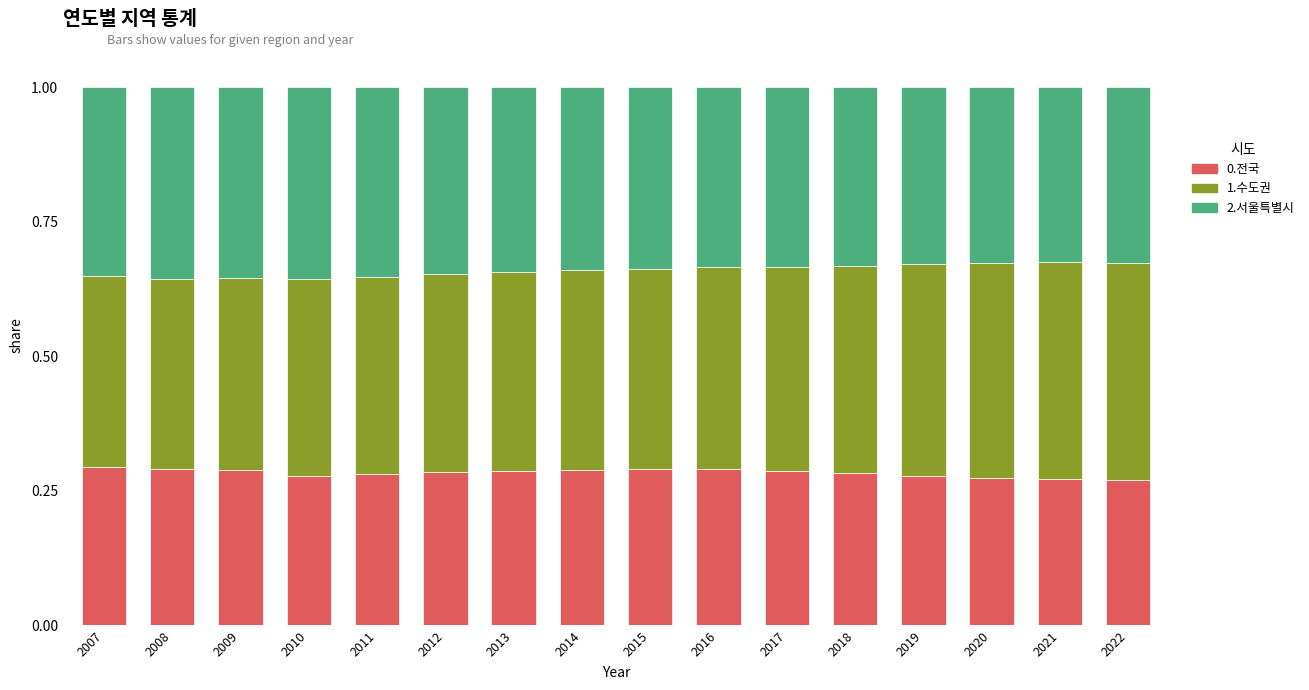

What is the total value across all series at 2020?

1.0